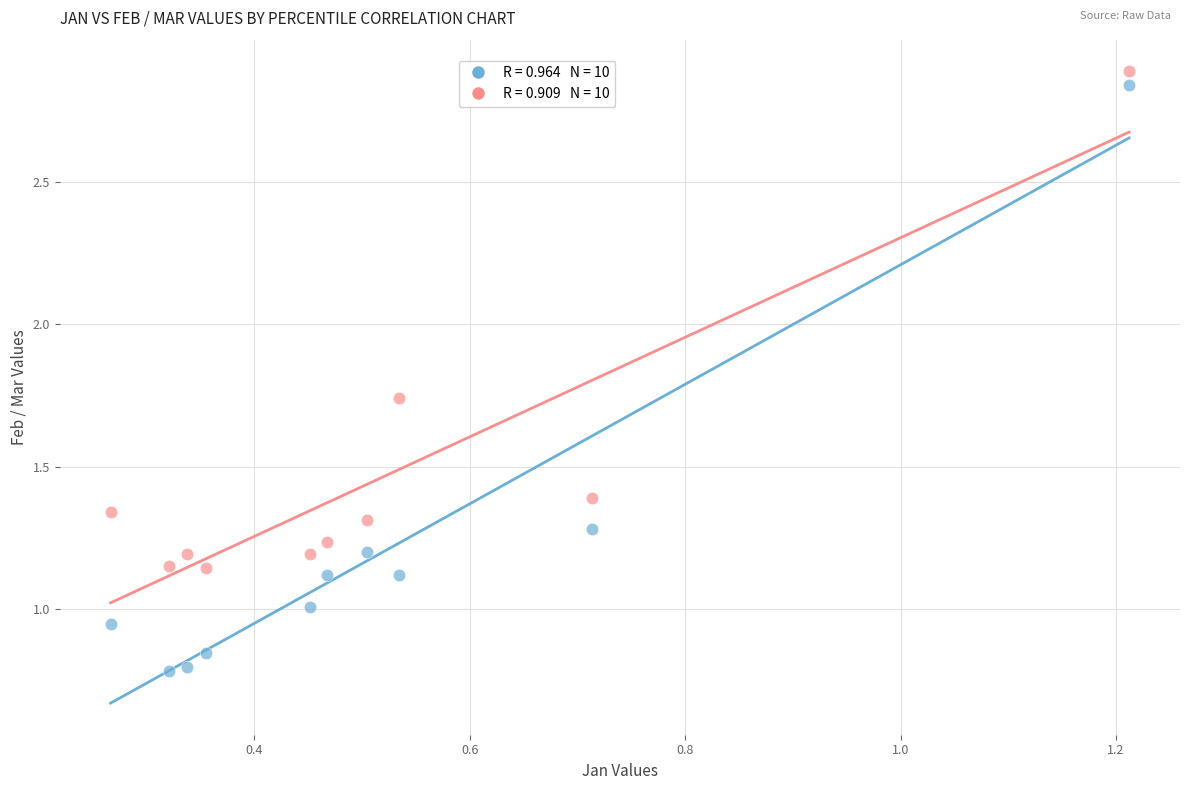

Across all data points, what is the range of Y values (max minus min)?

2.1